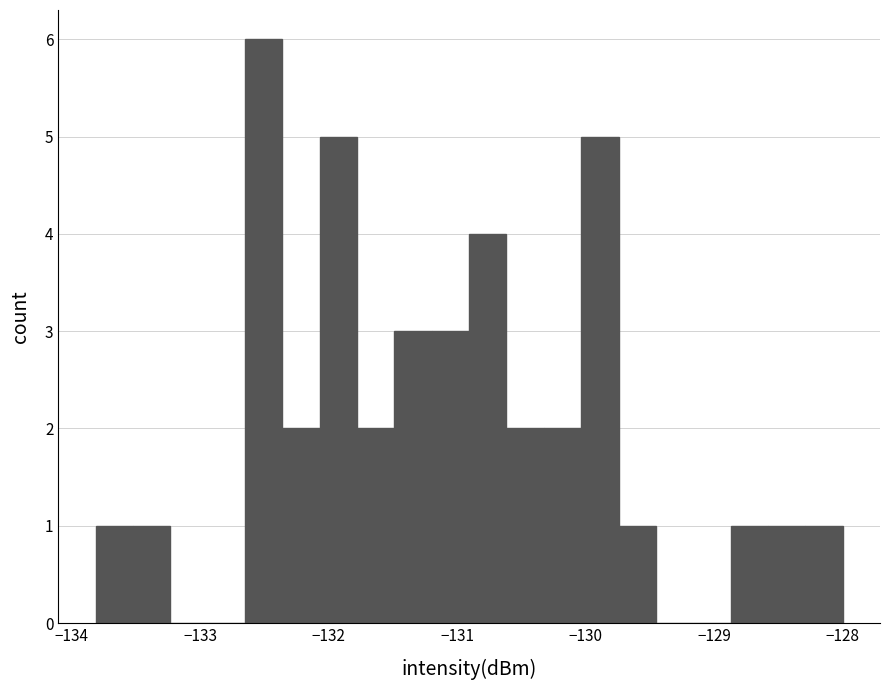

Read against the x-axis, roughly where is the centre of the tallest bar?

-132.5